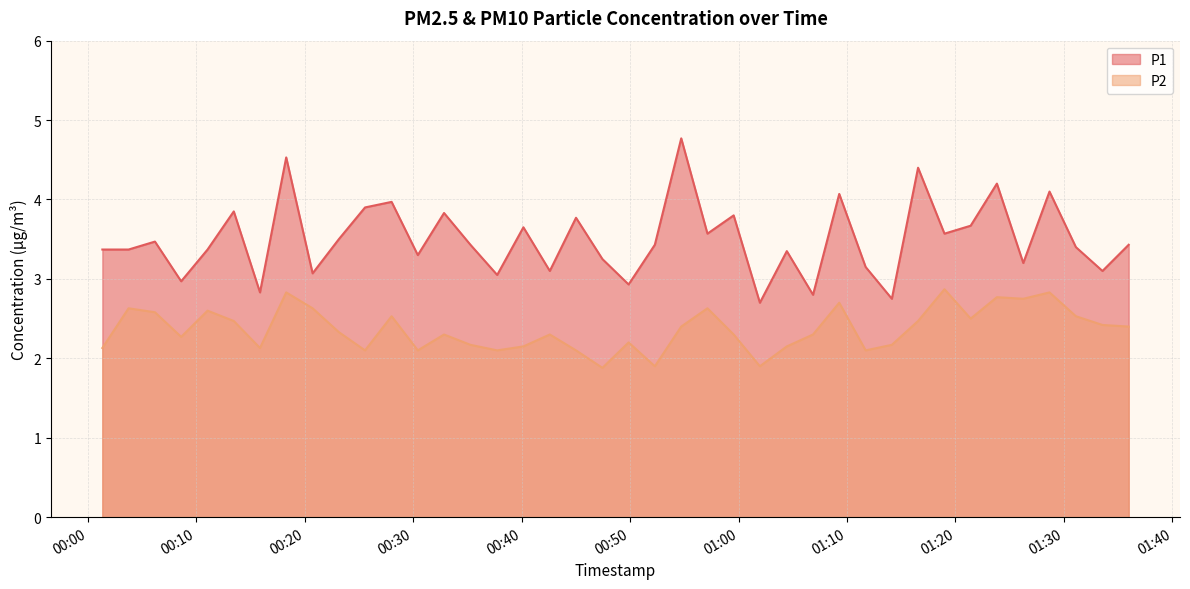

Does the chart have visible grid lines?

Yes